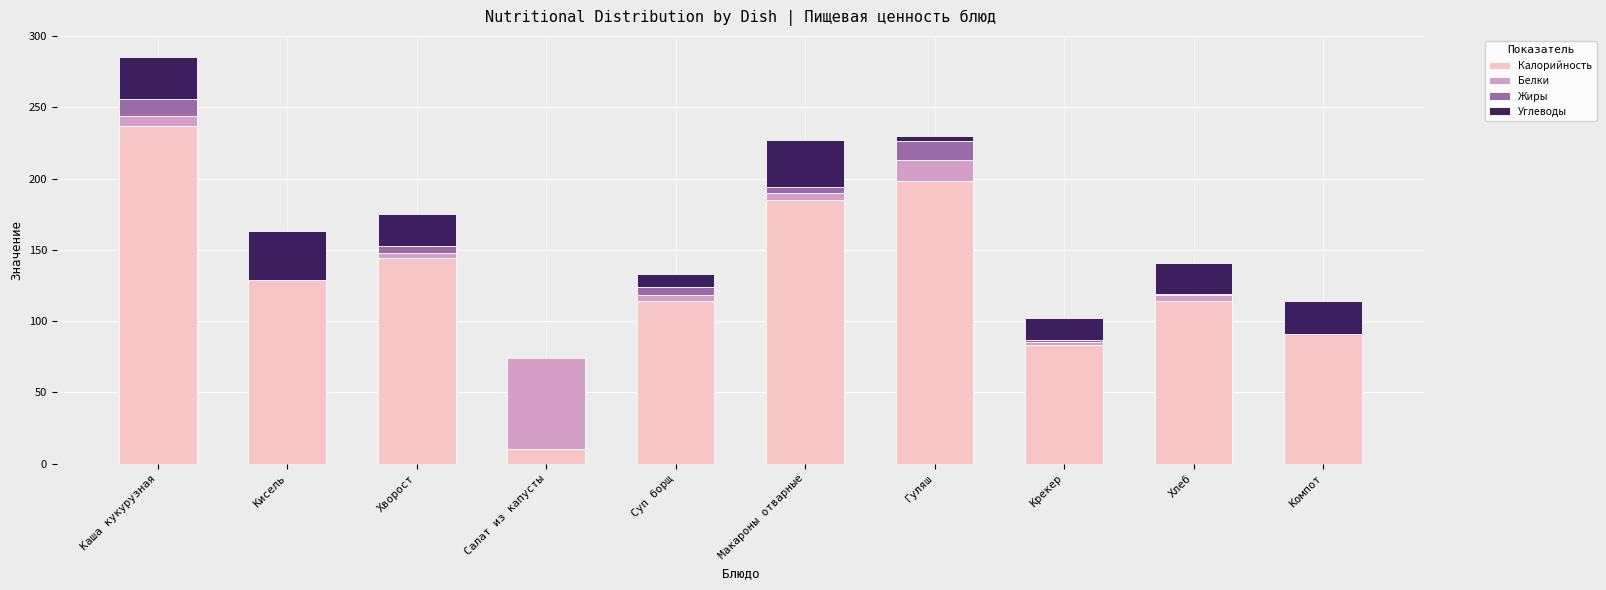

At which category is the sum across all series the highest?

Каша кукурузная